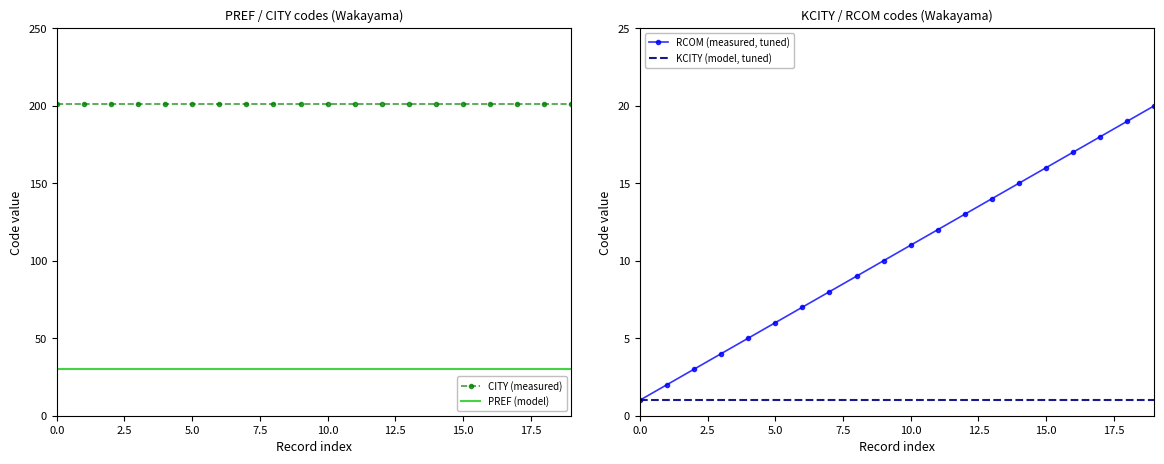

True or false: CITY (measured) and PREF (model) intersect in this chart.

False